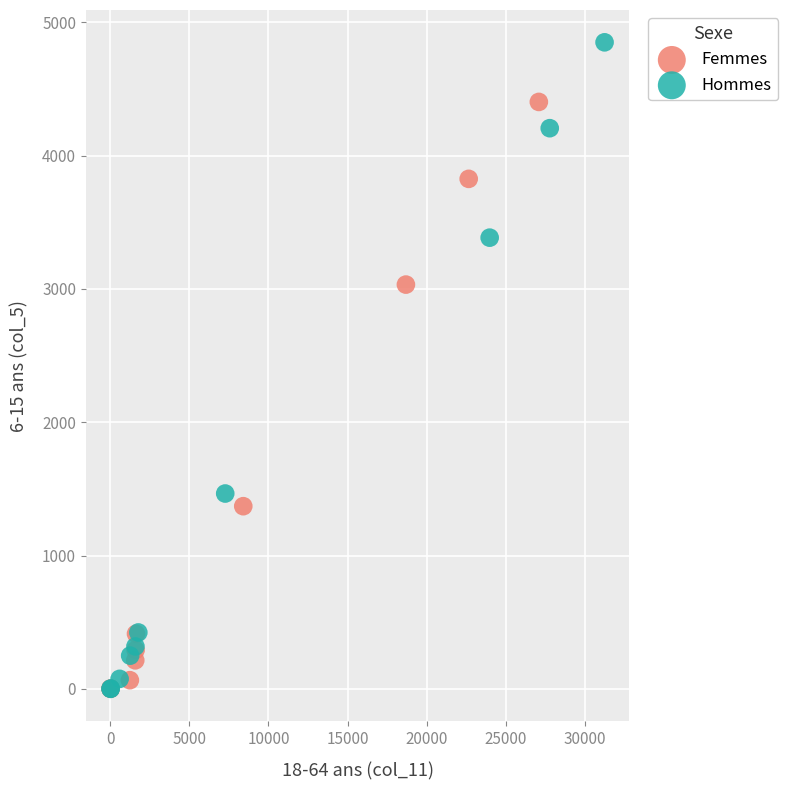

Which series reaches the maximum Y coordinate?

Hommes